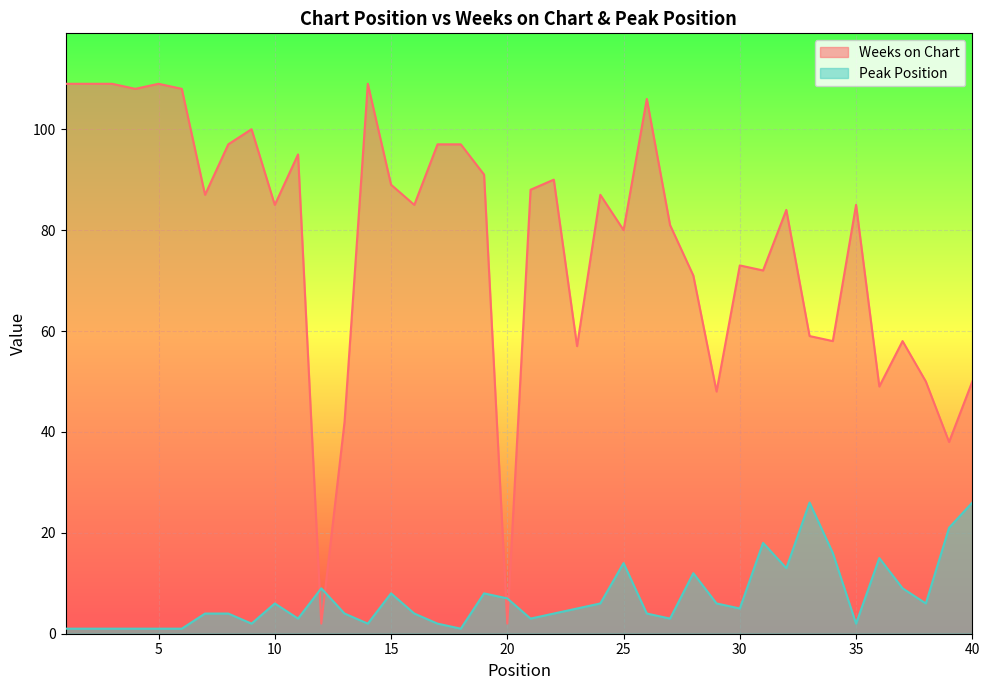

What are all the series names shown in the legend?

Weeks on Chart, Peak Position